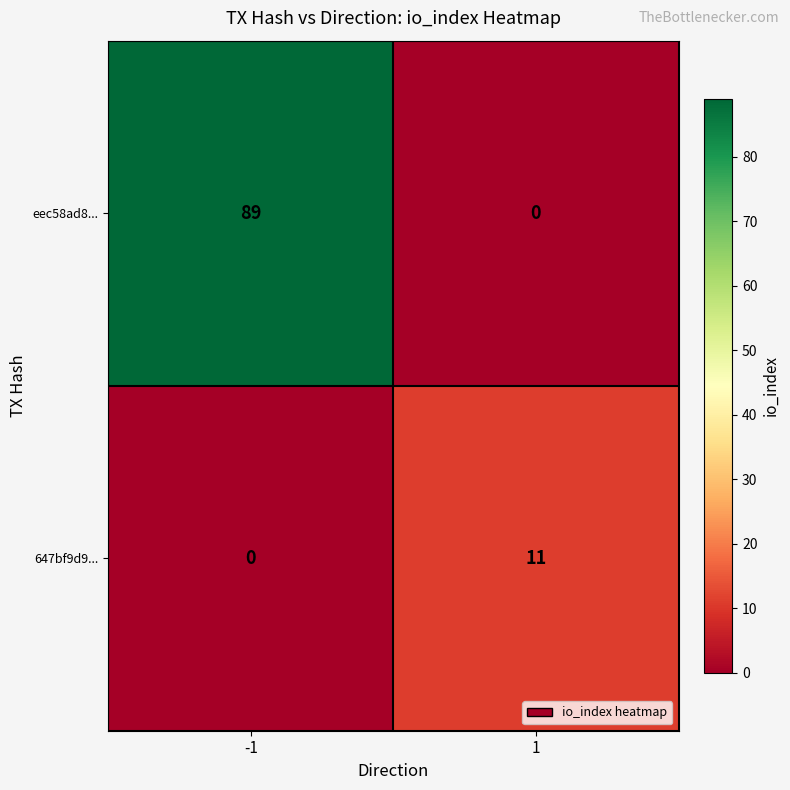

Which series changed the most between -1 and 1?

eec58ad8...